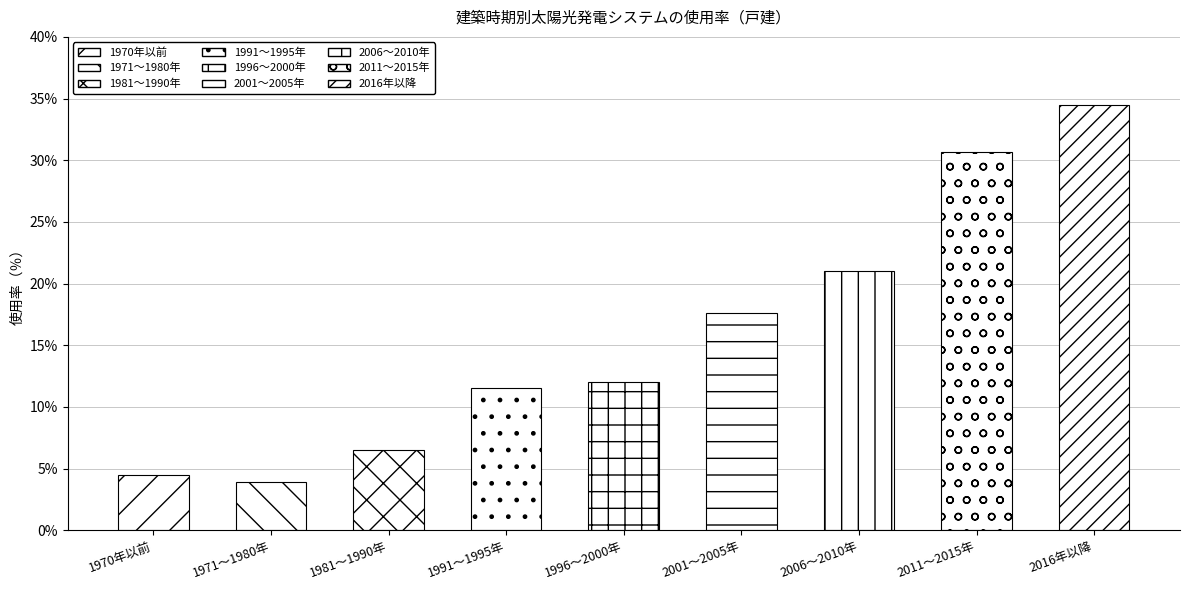

Which category has the lowest value across all series?

1971～1980年